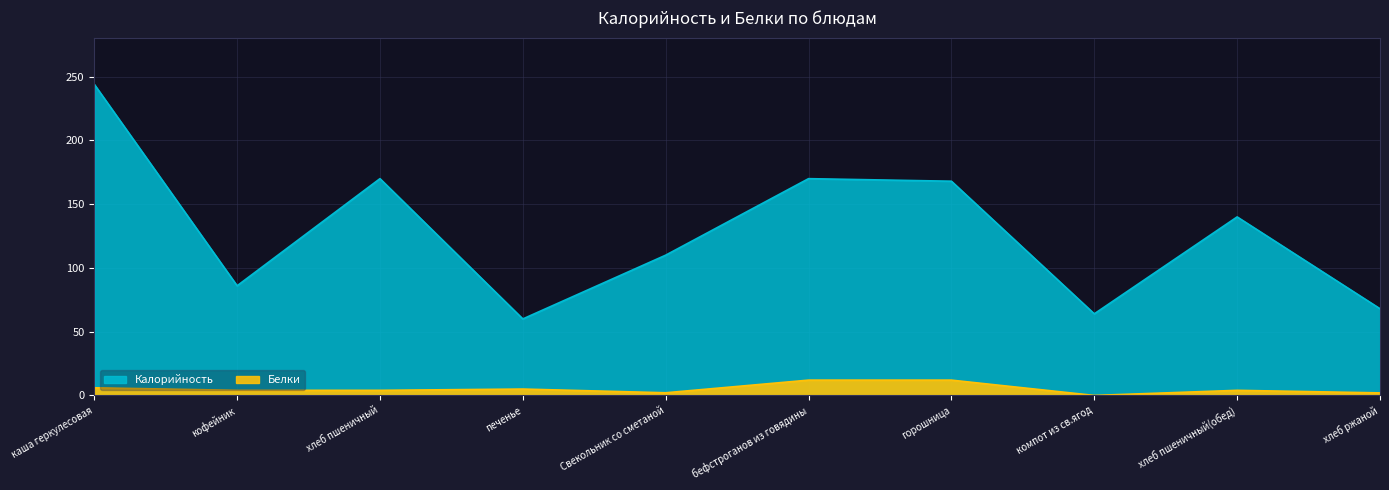

Which has a higher value, бефстроганов из говядины or компот из св.ягод?

бефстроганов из говядины